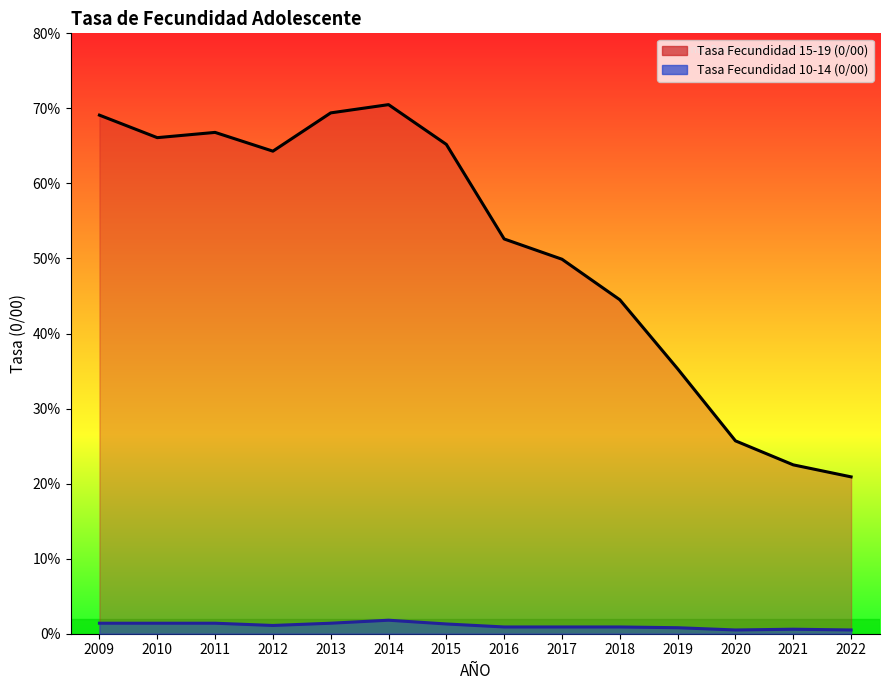

How many distinct data groups are displayed?

2